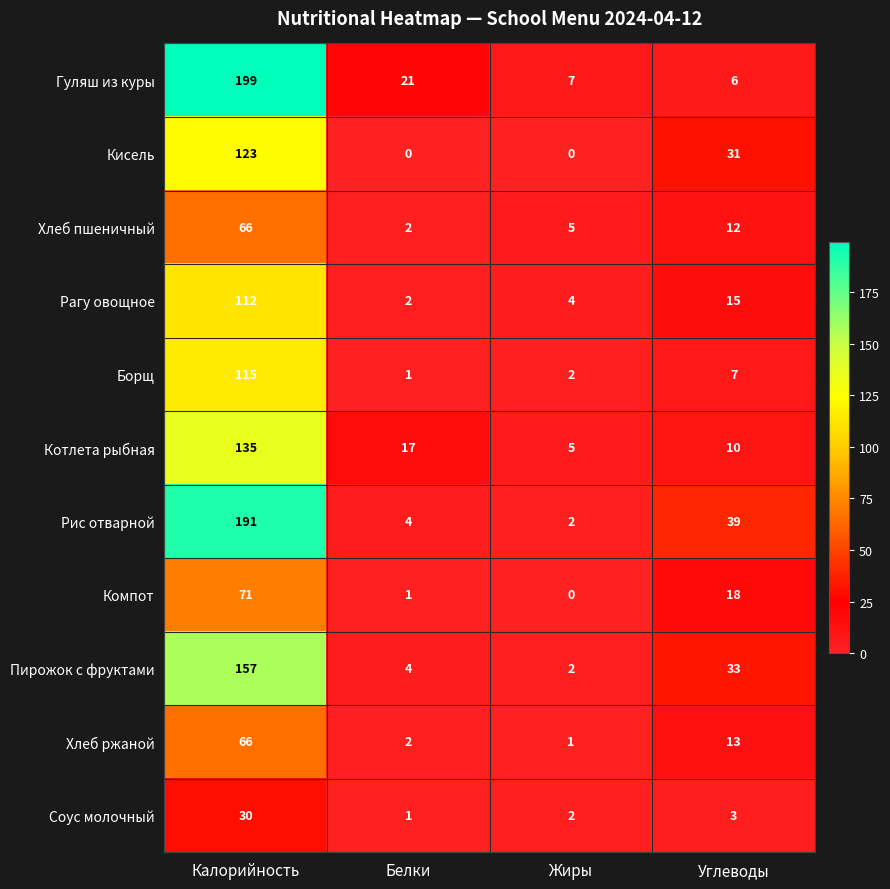

Which series has the largest range (max minus min)?

Гуляш из куры